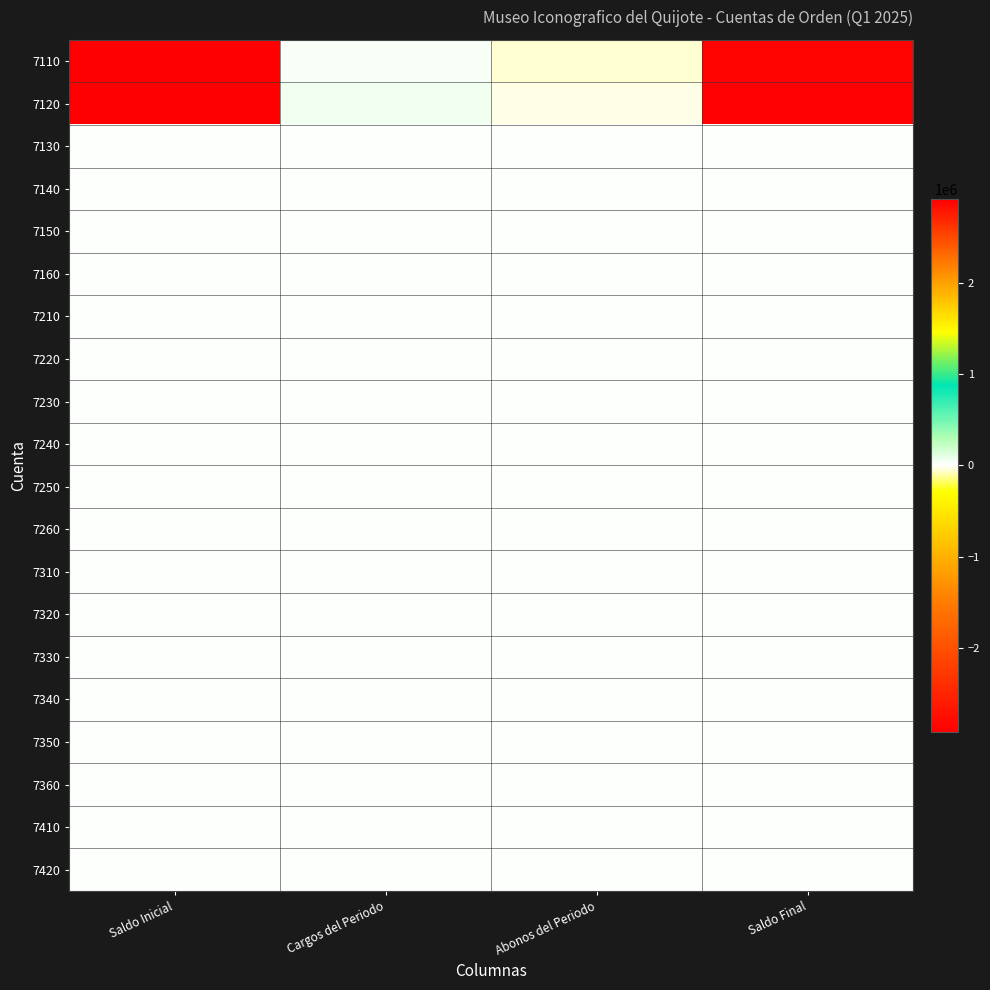

At which category is the sum across all series the highest?

Cargos del Periodo